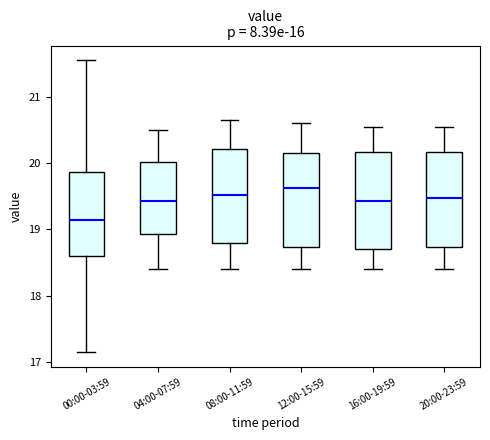

Where is the lower edge of the box for 04:00-07:59 on the y-axis? The values are not printed on the chart, so give them approximately, as read against the axis.

18.9